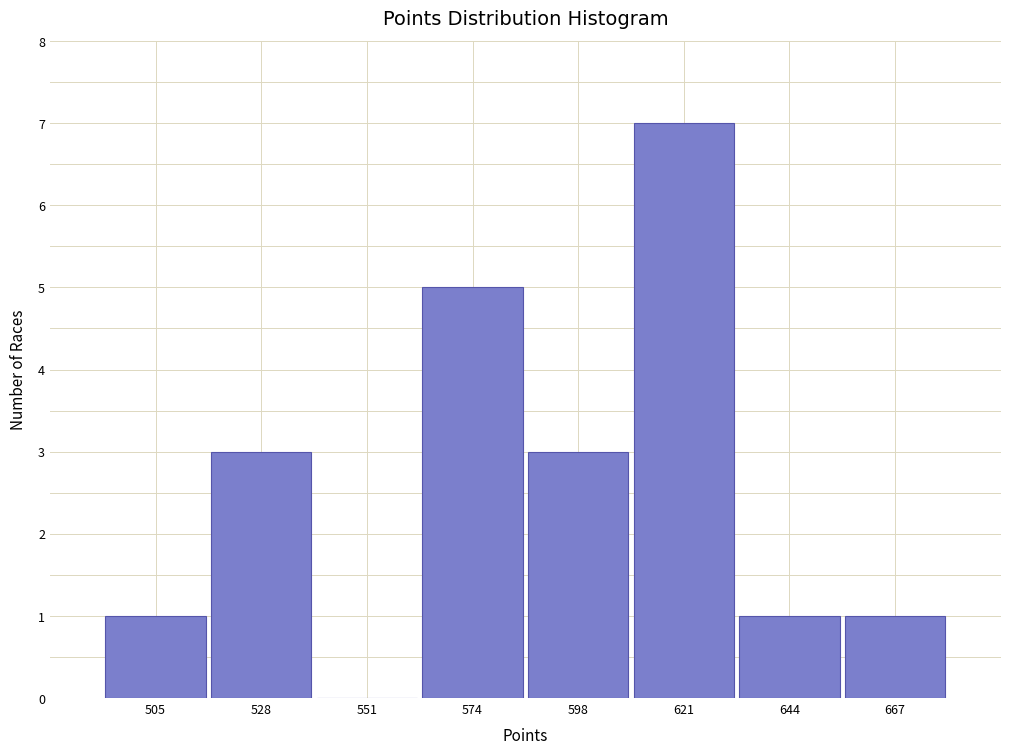

Reading right to left, transcribe all the data shown in this chart.

667=1	644=1	621=7	598=3	574=5	551=0	528=3	505=1